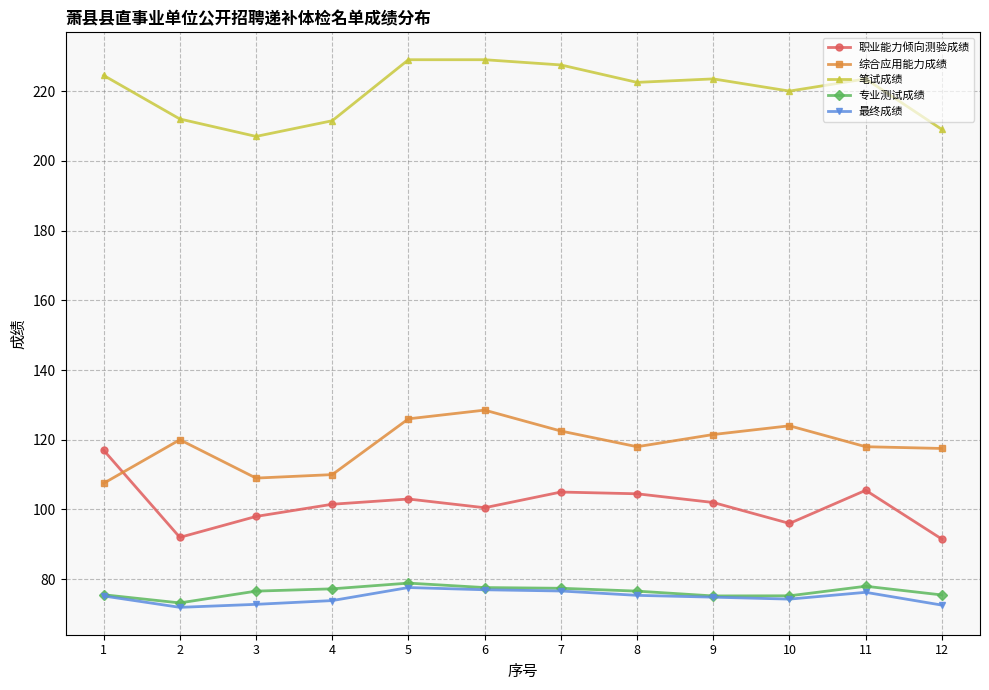

Which series has the largest total across all categories?

笔试成绩